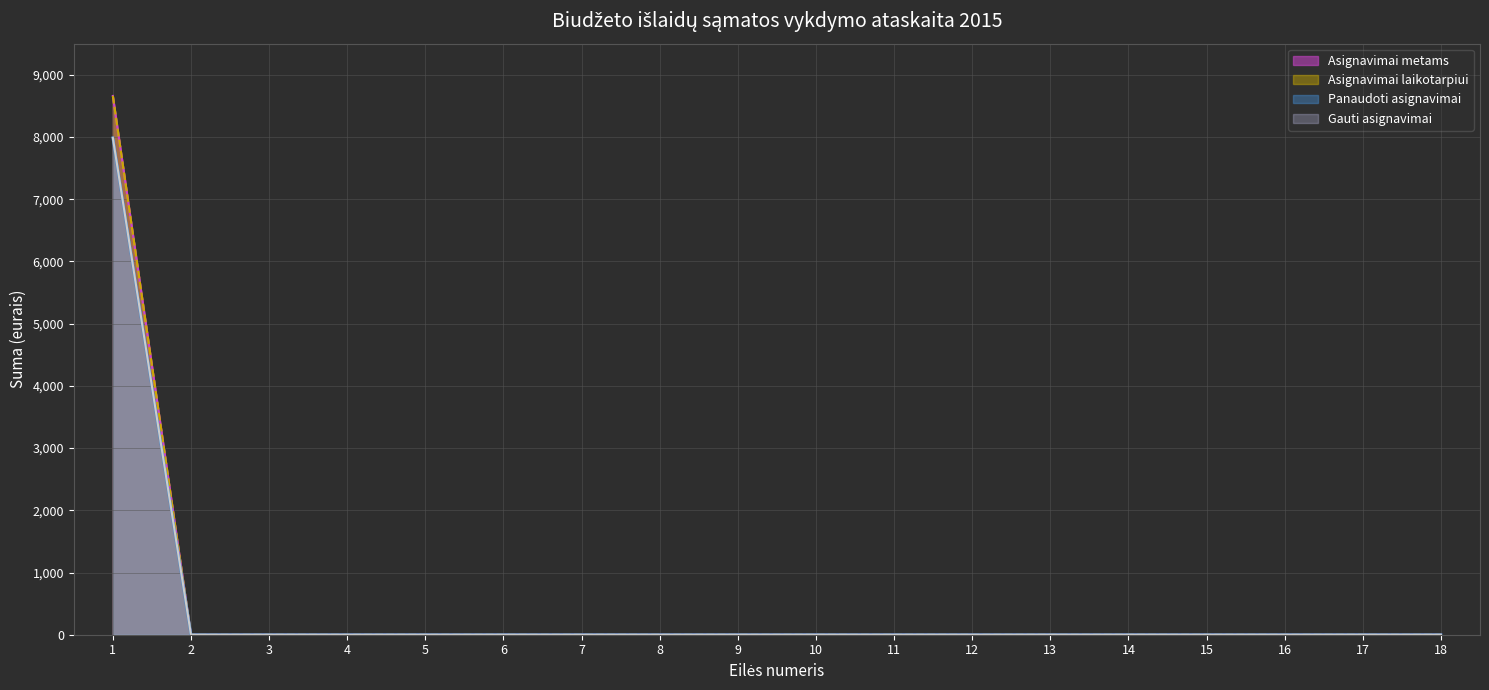

Which series changed the most between 1 and 5?

Asignavimai metams